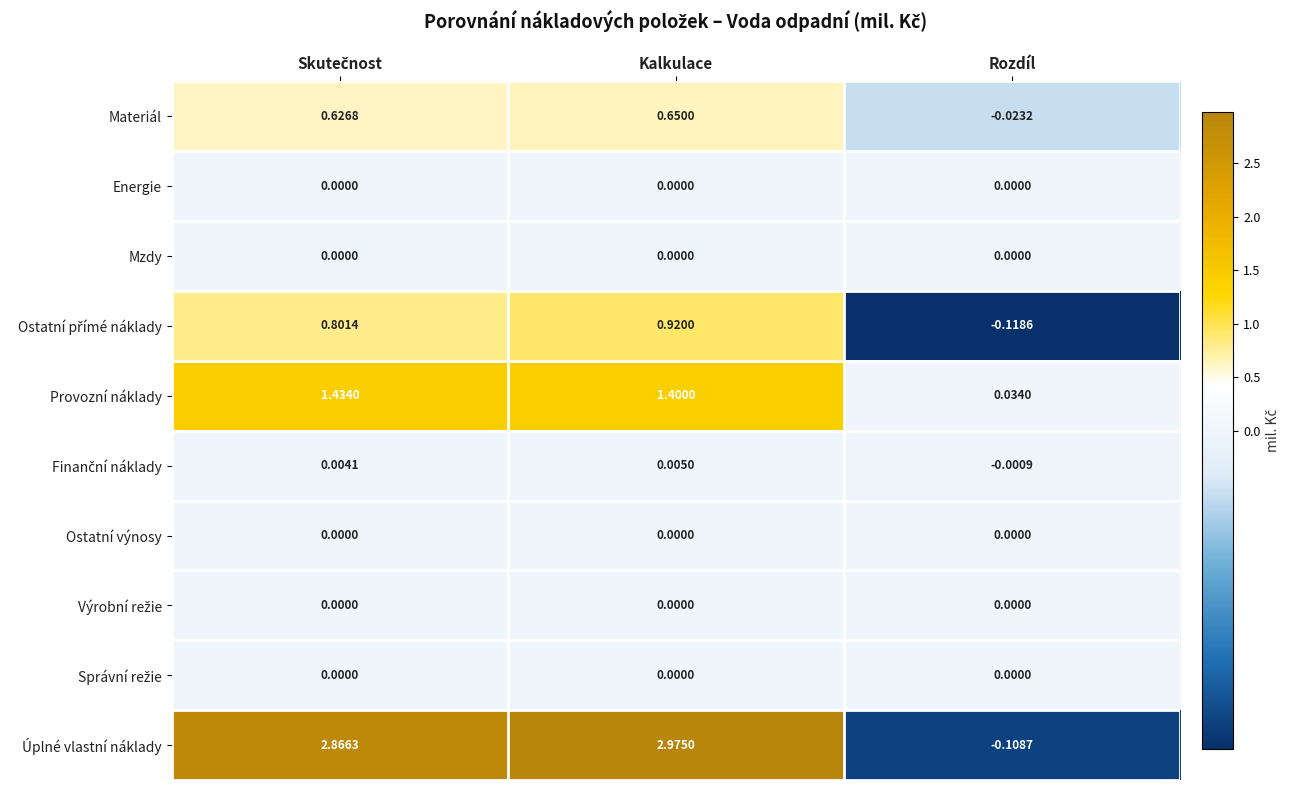

What is the total value across all series at Kalkulace?

6.0